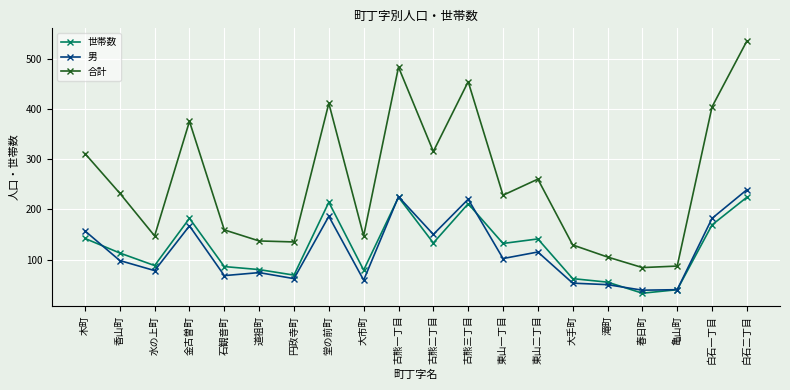

What is the total value across all series at 古熊一丁目?

932